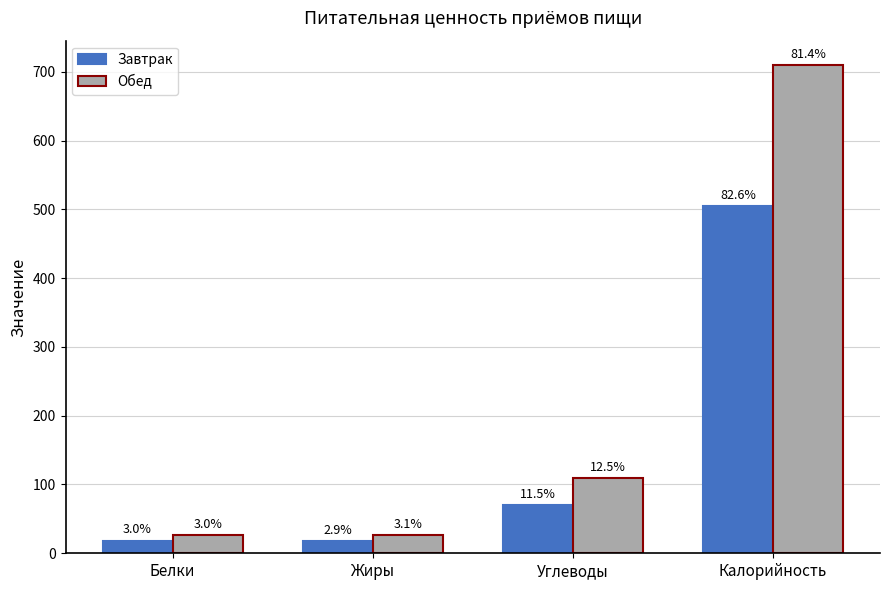

What is the label of the 3rd bar from the right?

Жиры